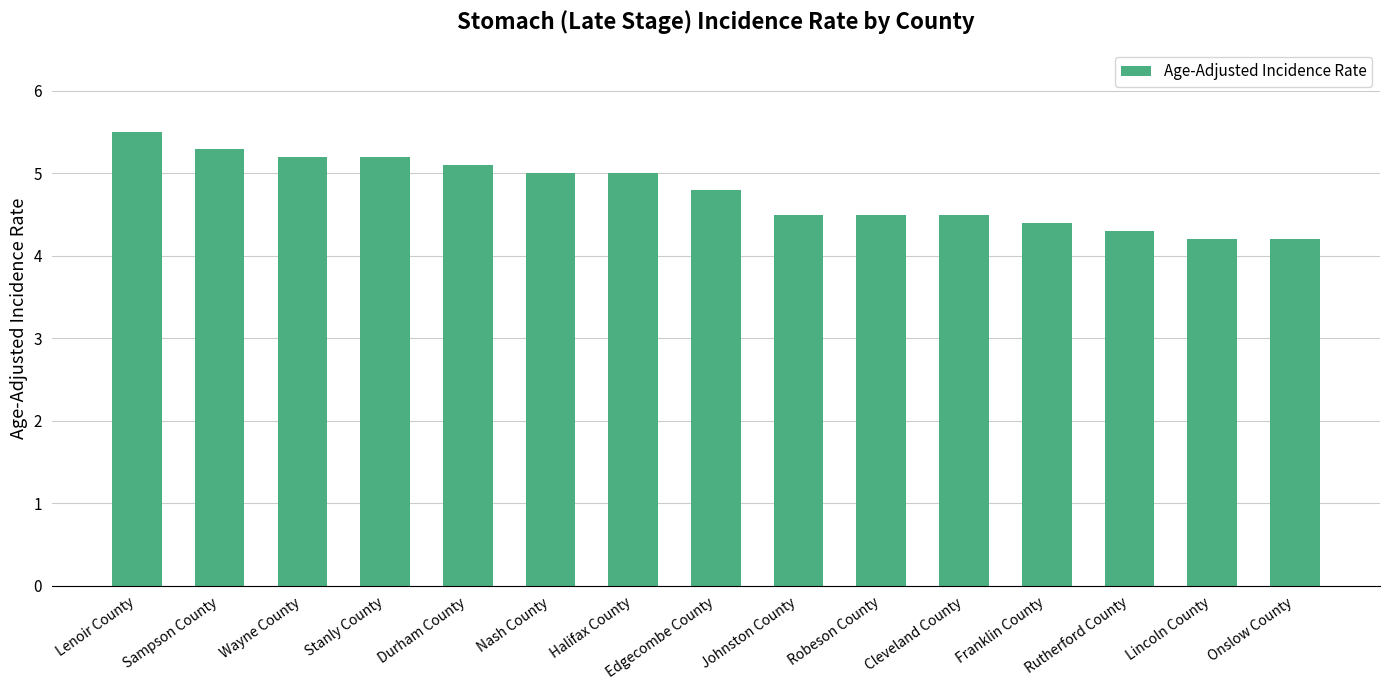

At which category does the chart reach its peak across all series?

Lenoir County